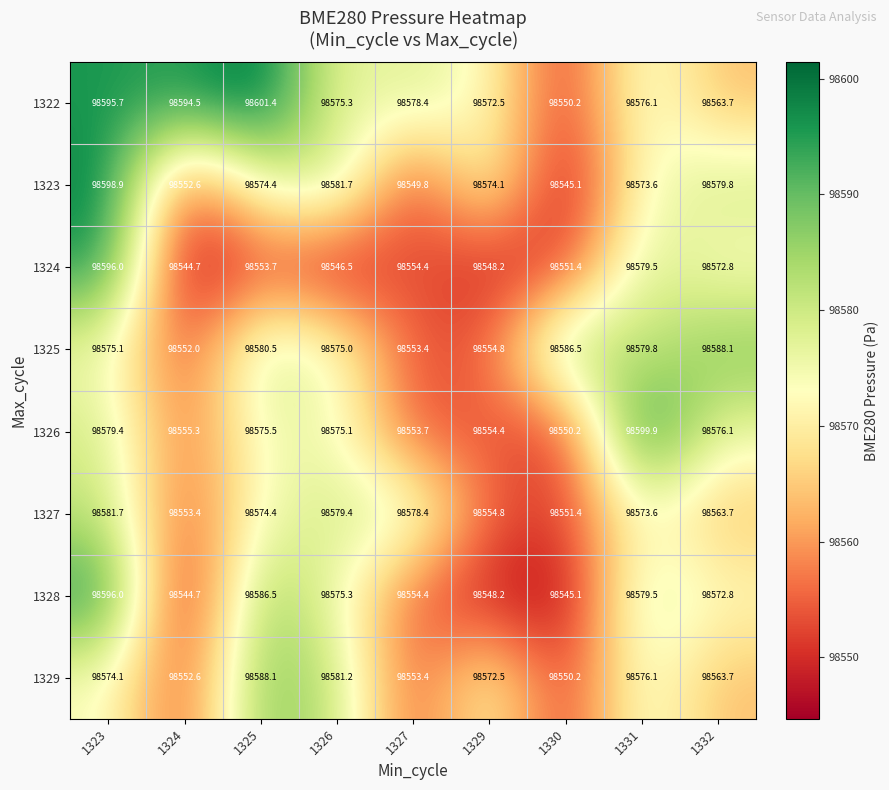

What is the maximum value shown in the chart?

98601.4